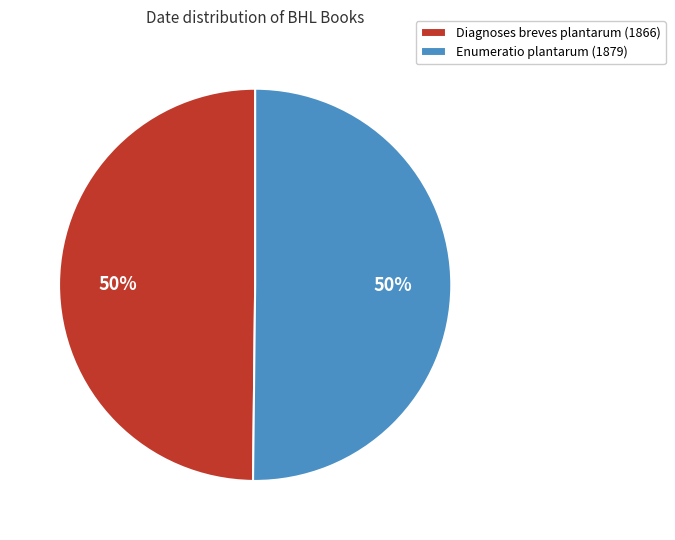

What is the ratio of the value at Diagnoses breves plantarum (1866) to the value at Enumeratio plantarum (1879)?

1.0